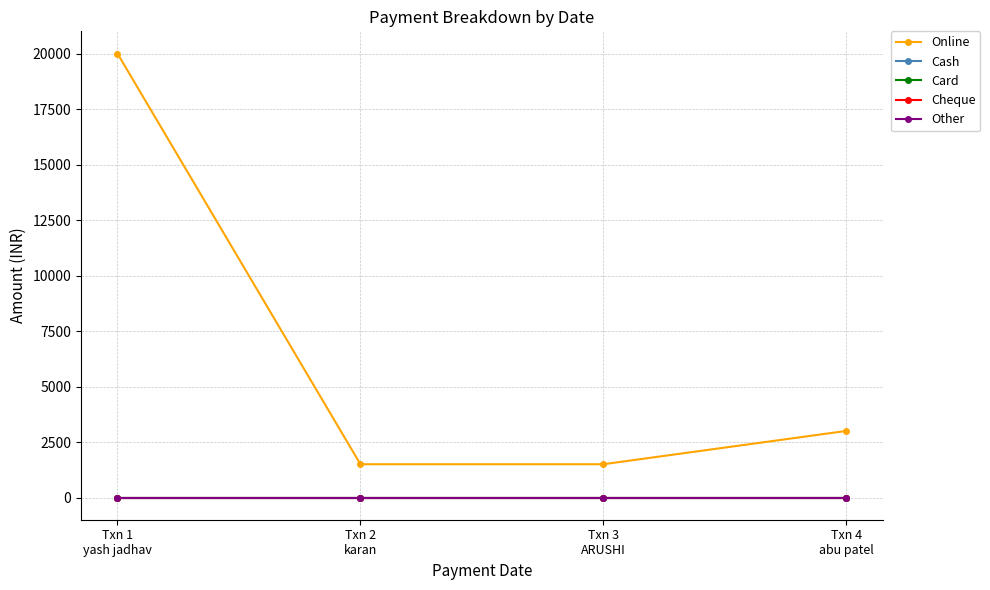

What is the label of the 3rd point from the right?

Txn 2
karan